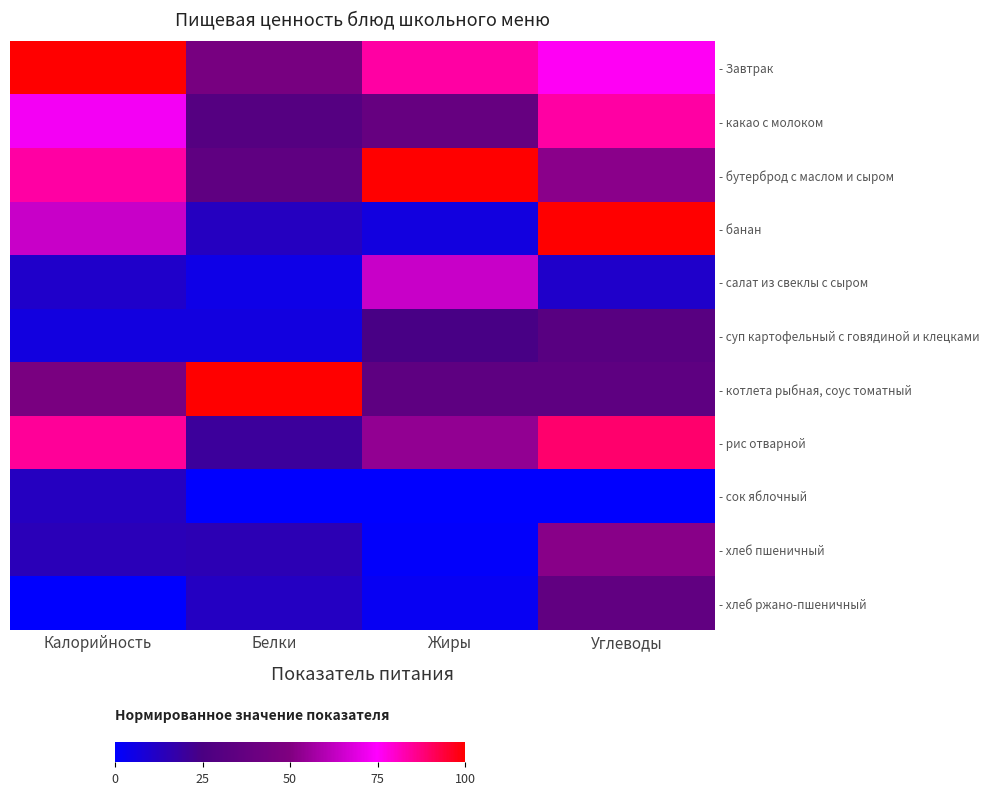

At how many categories does at least one series exceed 78?

4